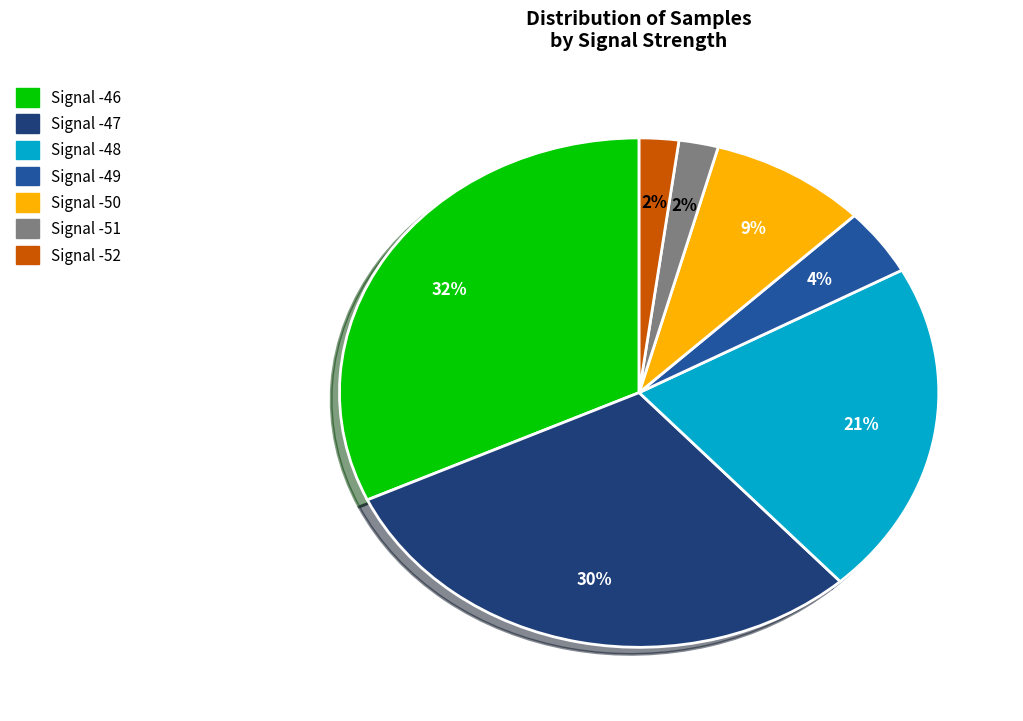

Is the sum of Signal -52 and Signal -47 greater than half?

No